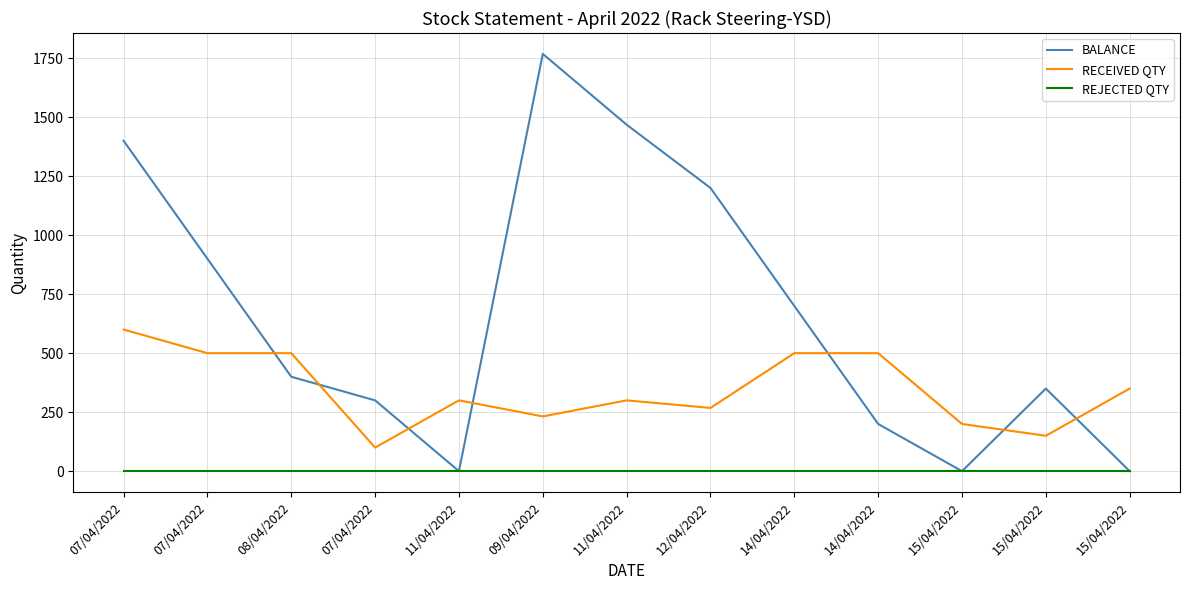

Is it true that BALANCE equals 200 at 14/04/2022?

True